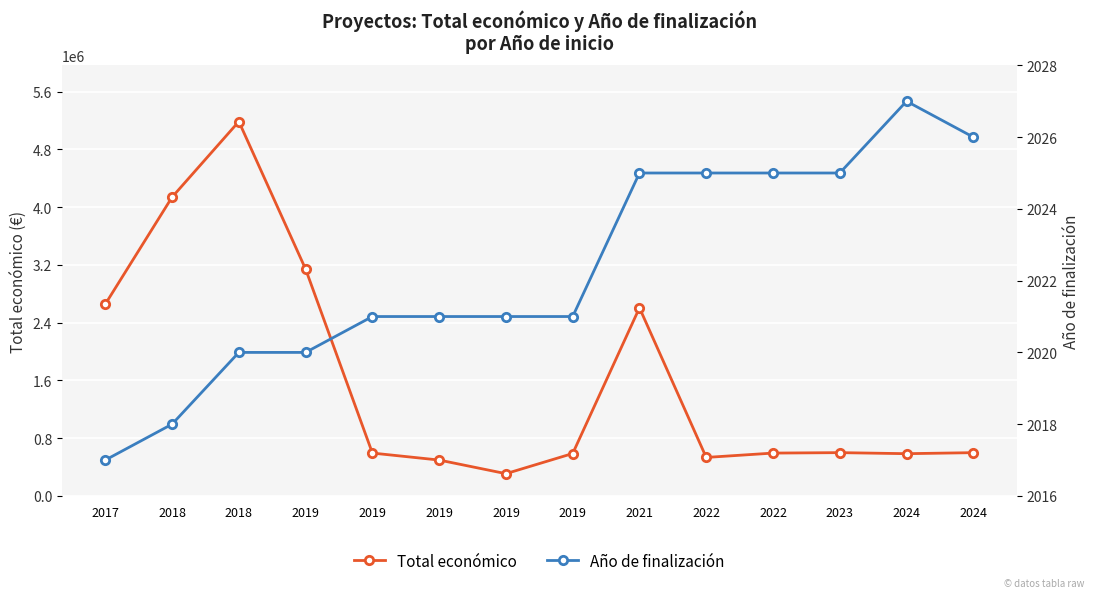

The Año de finalización series shows 2025 at 2022. True or false?

True